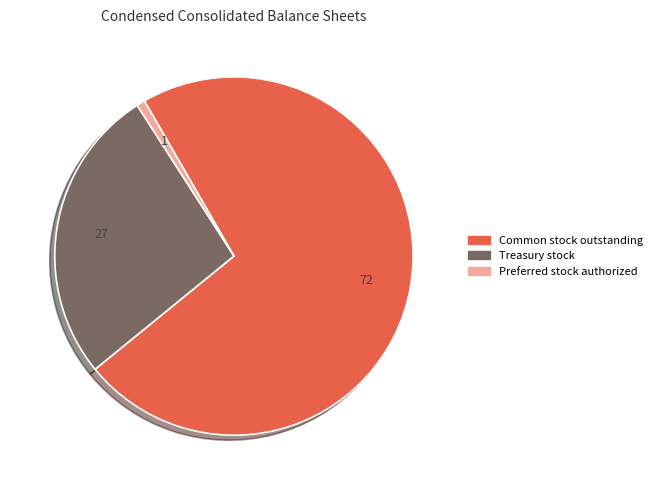

Does any single category account for the majority?

Yes